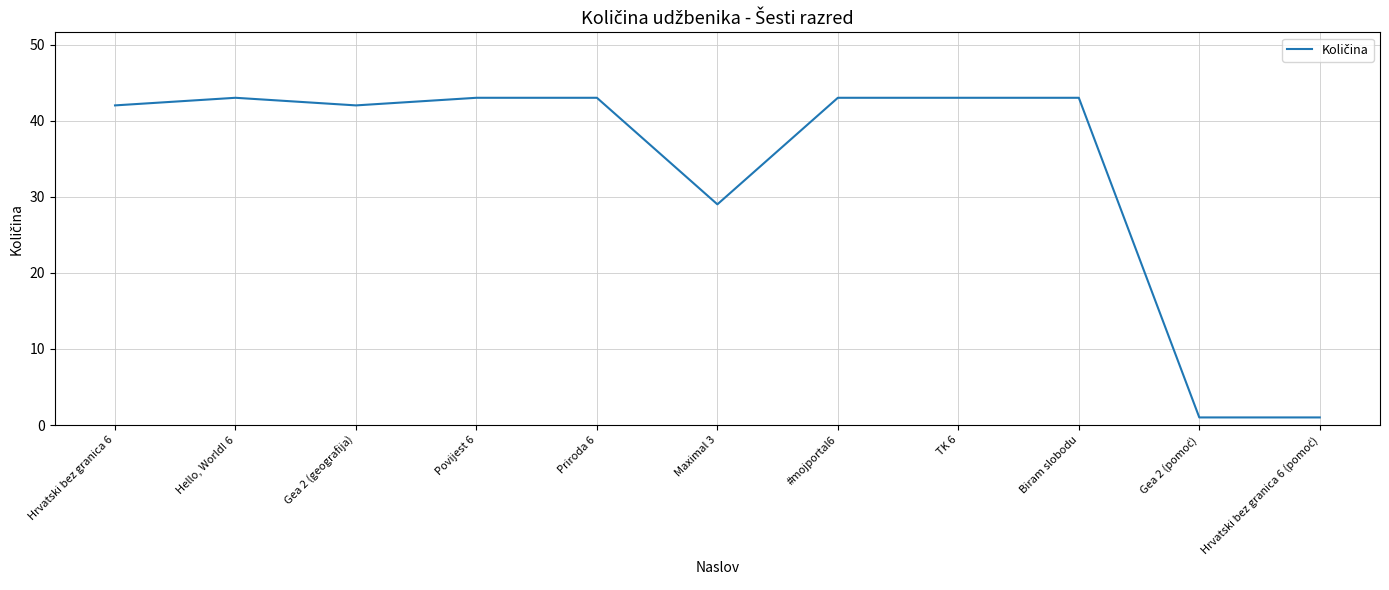

What is the sum of all values?

373